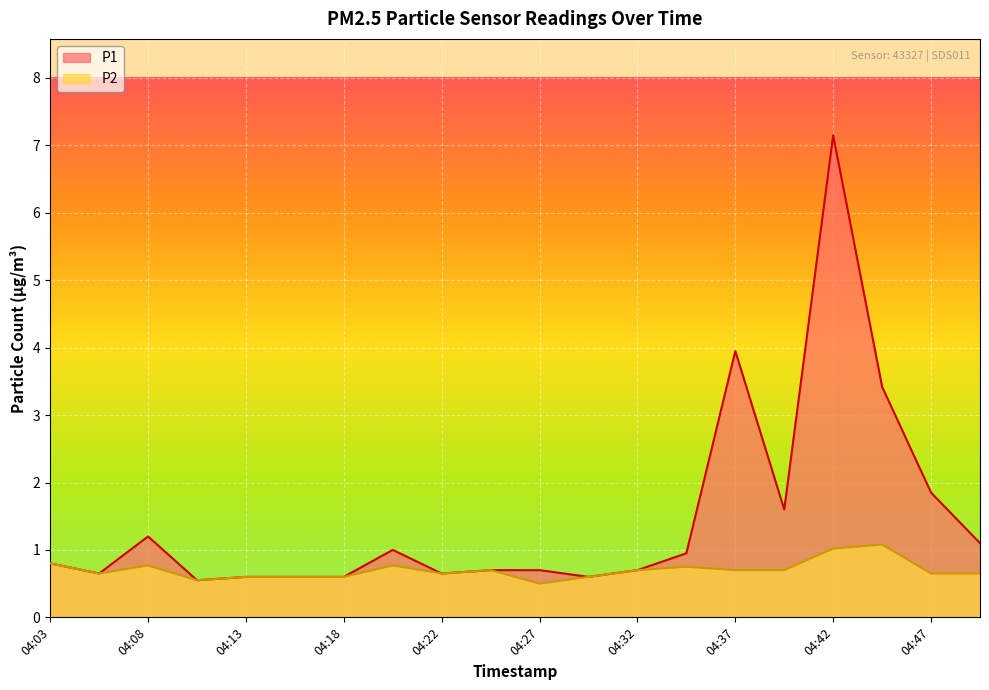

Which category has the lowest value in the P2 series?

04:27